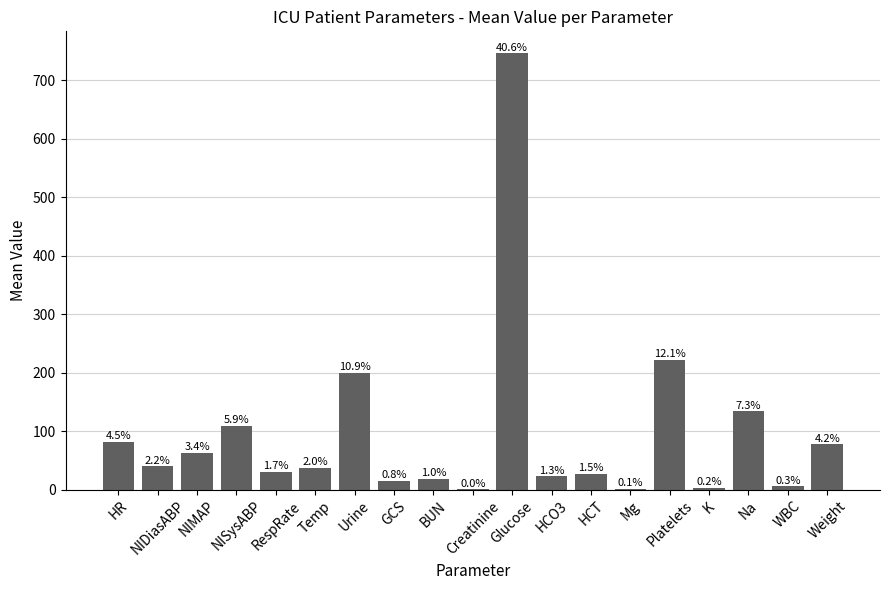

Approximately how many times larger is the value at NIMAP compared to Weight?

0.8